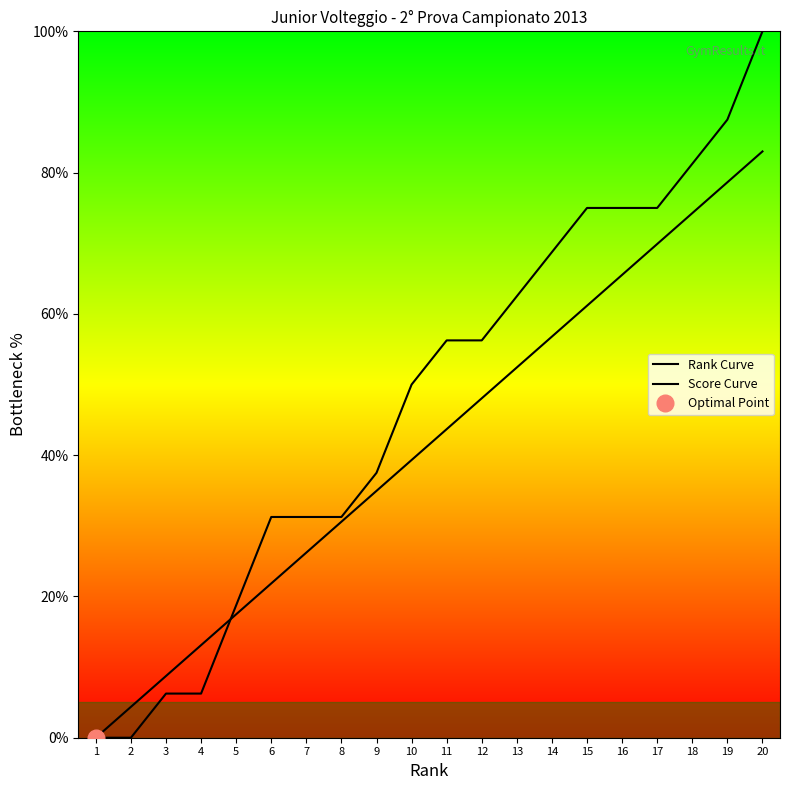

The Score Curve series shows 74.3 at 18. True or false?

True